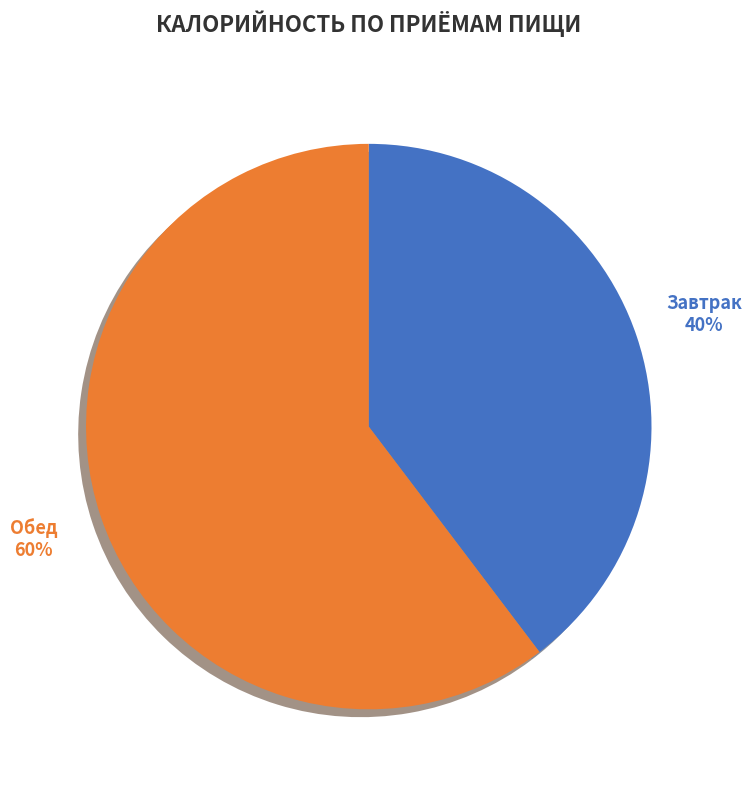

How many segments does this pie chart have?

2